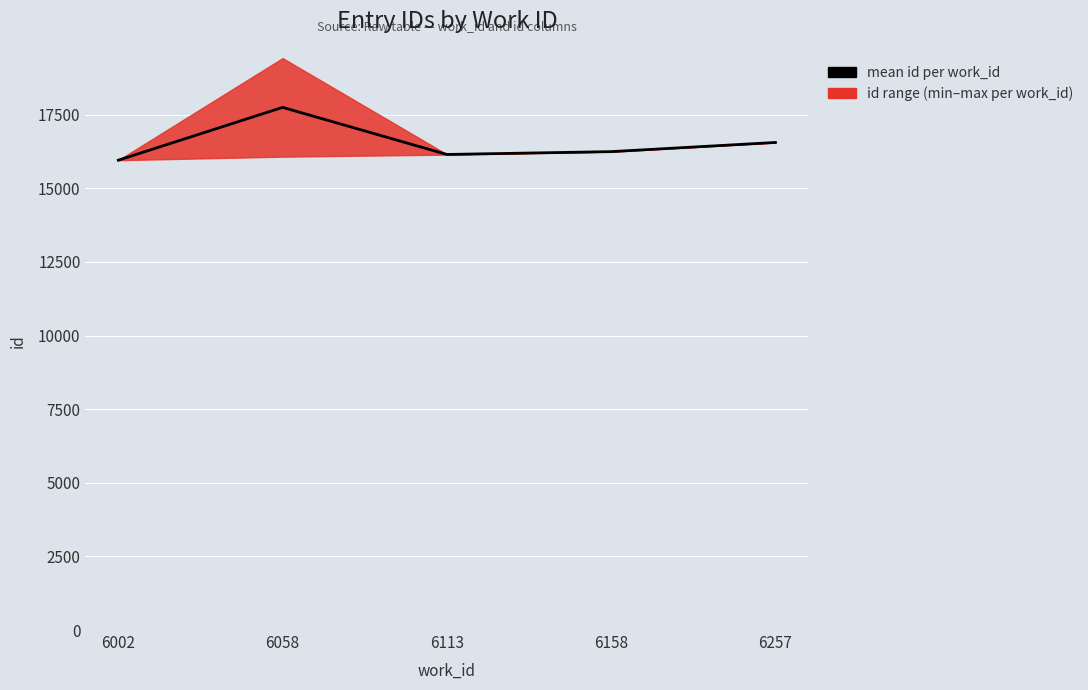

List the labels in order of value, largest first.

6058, 6257, 6158, 6113, 6002